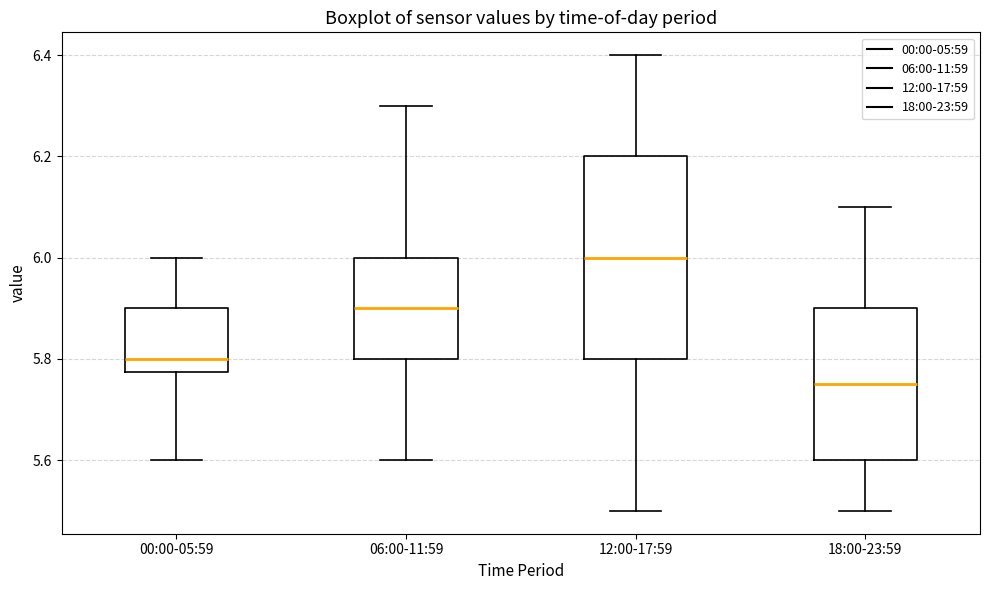

Reading left to right, transcribe this box plot: for each box, give where its median line is, the range the box spans, and where its two whiskers end, as read against the y-axis. The values are not printed on the chart, so give them approximately, as read against the axis.

00:00-05:59: median 5.80, box 5.78 to 5.90, whiskers 5.60 to 6.00
06:00-11:59: median 5.90, box 5.80 to 6.00, whiskers 5.60 to 6.30
12:00-17:59: median 6.00, box 5.80 to 6.20, whiskers 5.50 to 6.40
18:00-23:59: median 5.76, box 5.60 to 5.90, whiskers 5.50 to 6.10